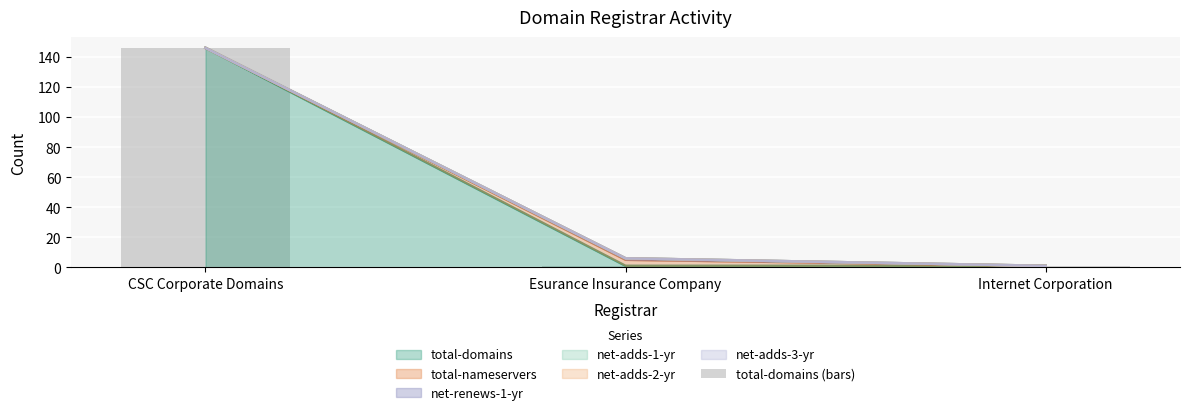

What is the sum of all values?

148